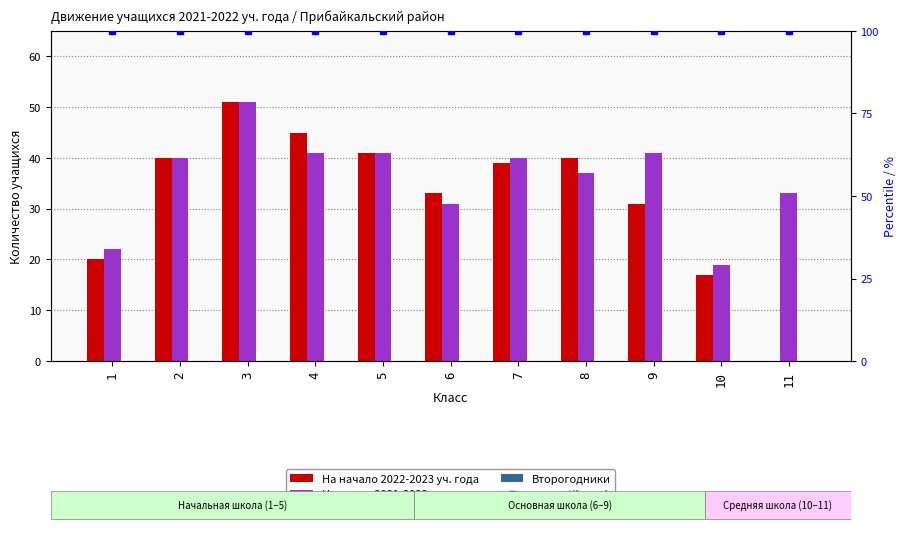

At which label does На начало 2022-2023 уч. года first exceed 39?

2